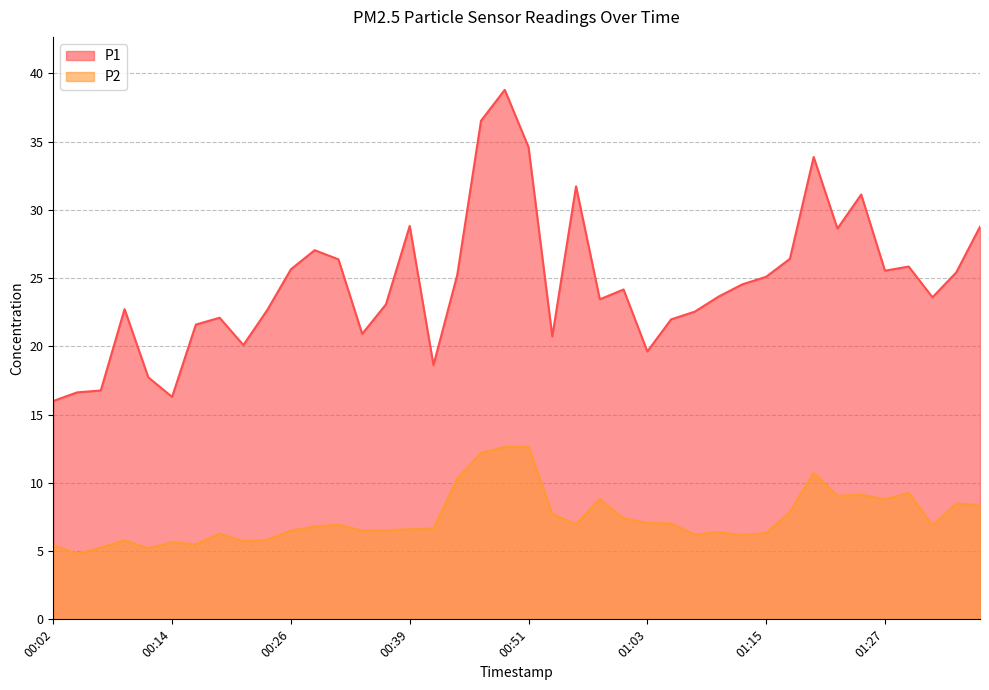

Between 00:19 and 01:37, which series saw the biggest shift?

P1